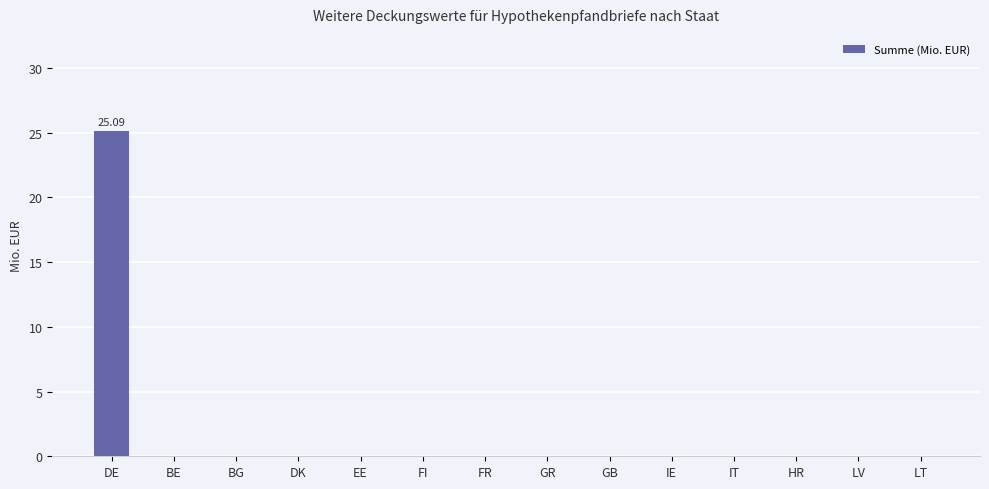

At which category does the chart reach its peak across all series?

DE